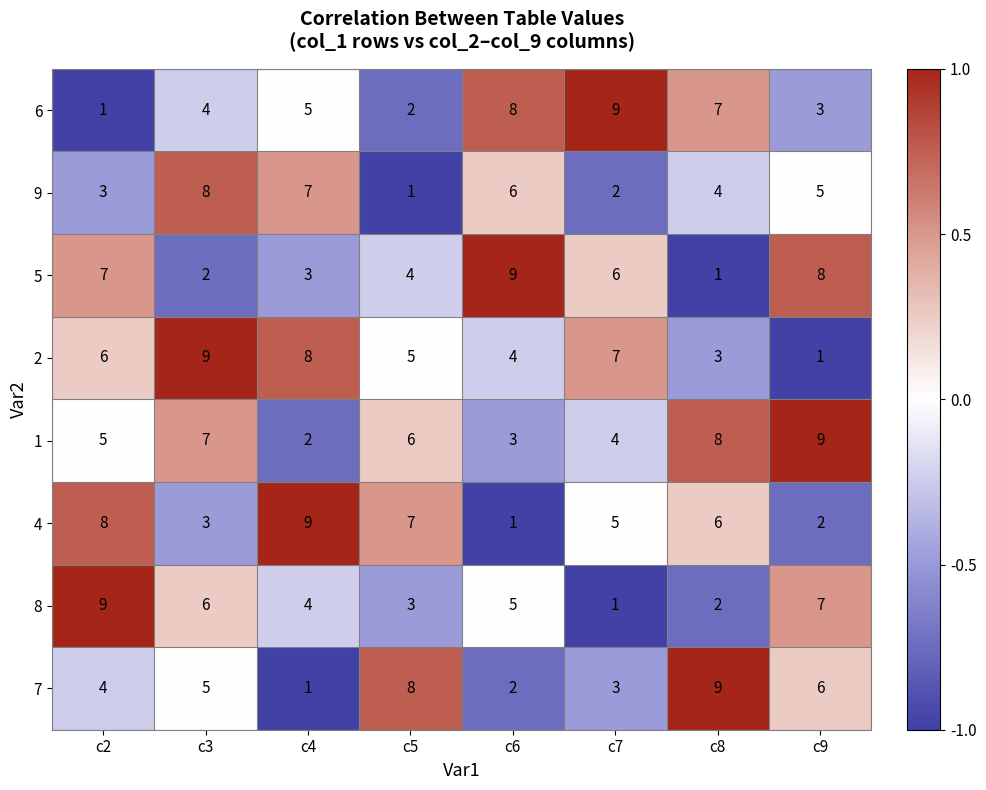

At c4, list the series in order from smallest to largest.

7, 1, 5, 8, 6, 9, 2, 4